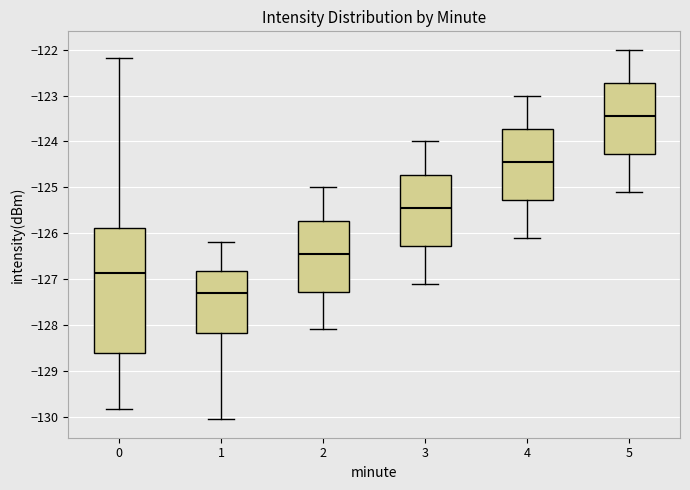

Which box's median line is the highest?

5